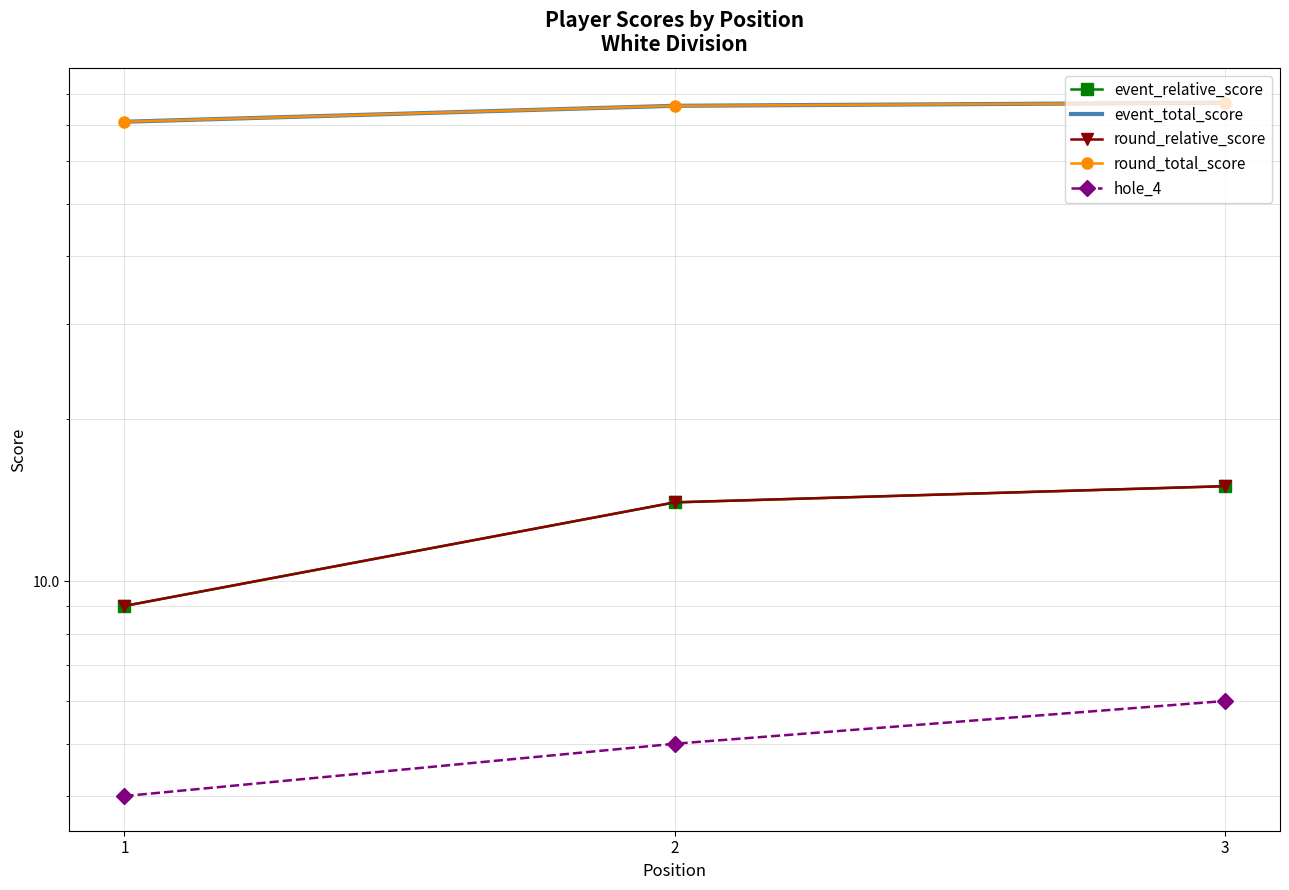

At which category is the sum across all series the highest?

3